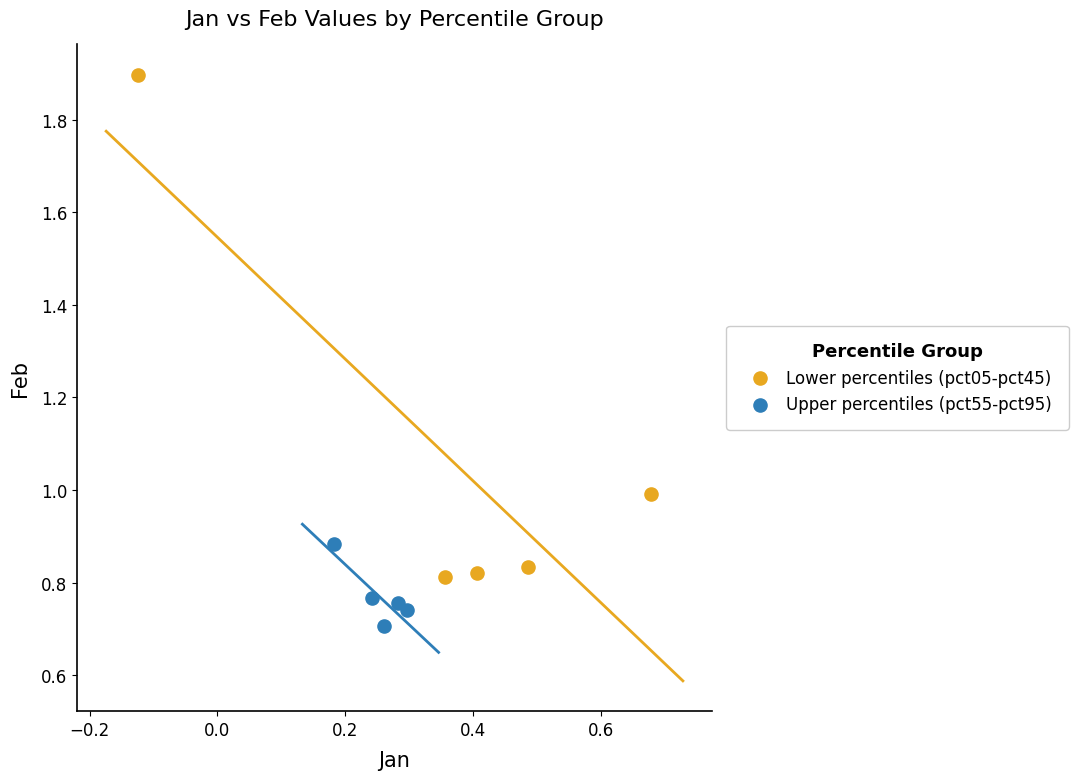

Which series contains the lowest Y value?

Upper percentiles (pct55-pct95)